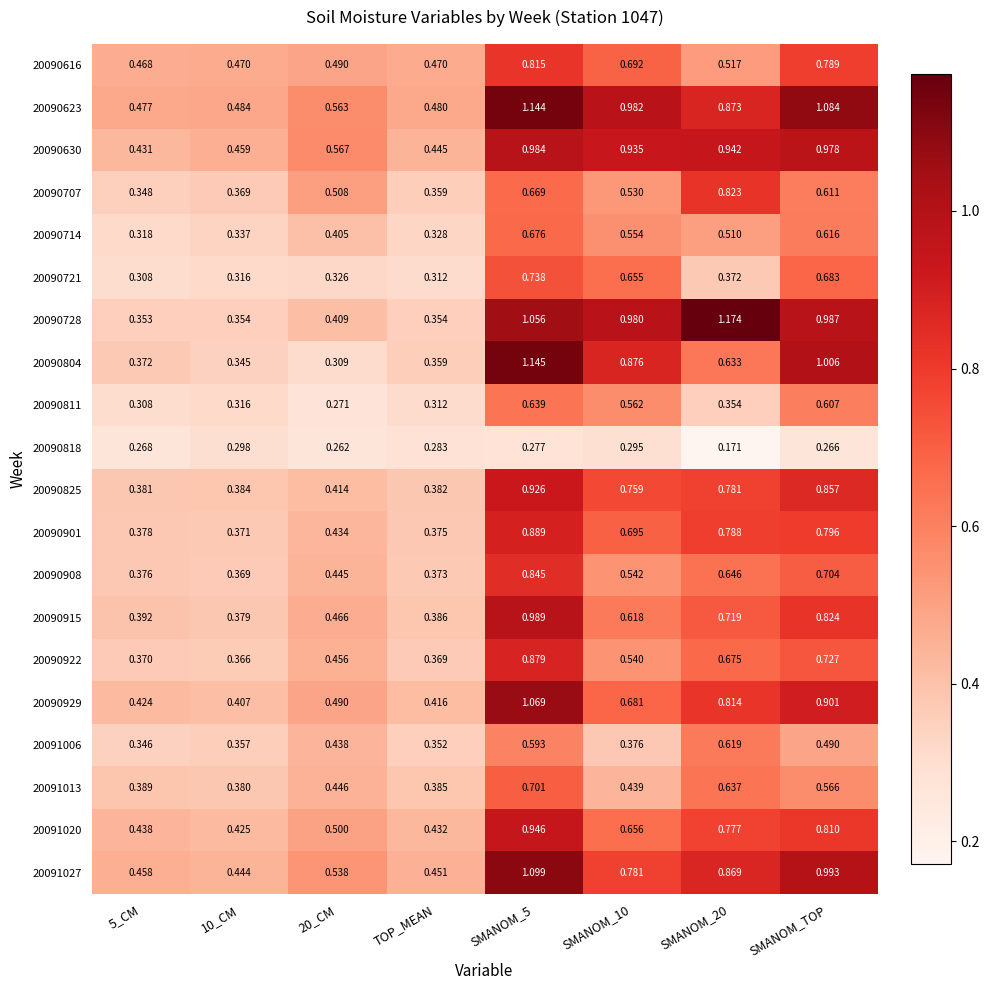

Is the value of 20090818 at TOP_MEAN greater than the value of 20090825 at 5_CM?

No